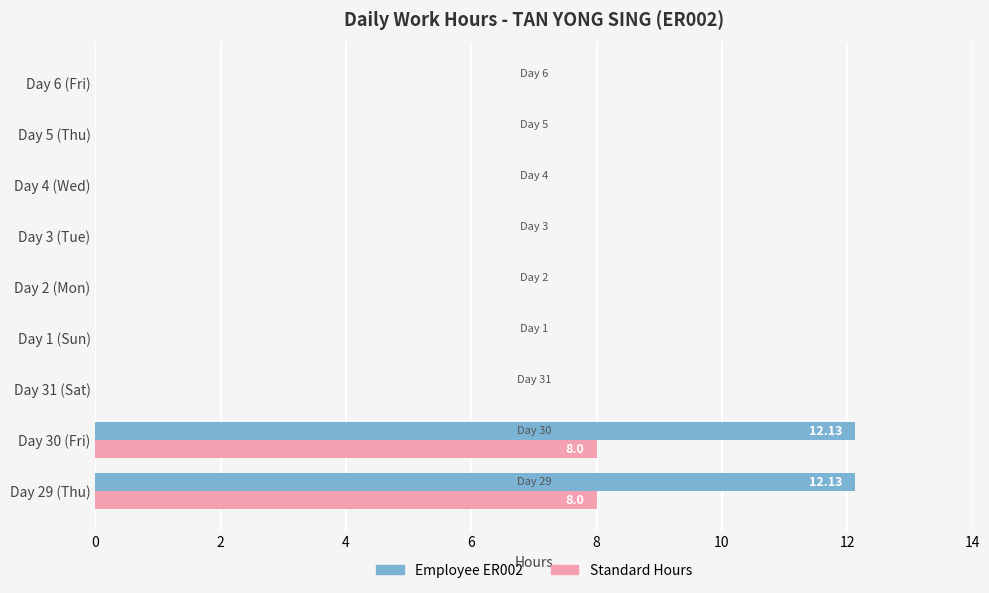

Count the Standard Hours values in the range 0 to 1.

7